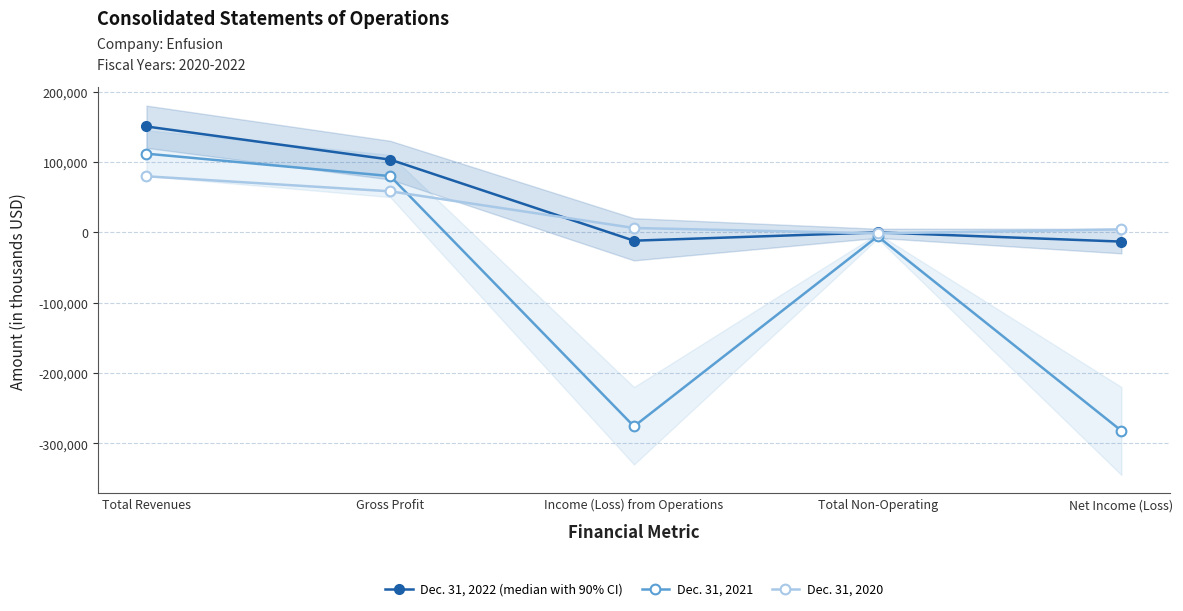

Is the value of Dec. 31, 2021 at Gross Profit greater than the value of Dec. 31, 2022 (median with 90% CI) at Total Revenues?

No